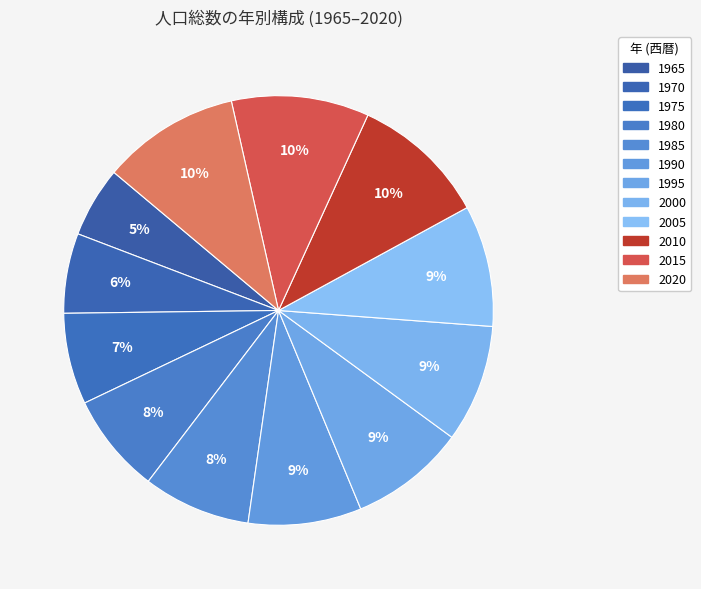

How many slices are in this pie chart?

12